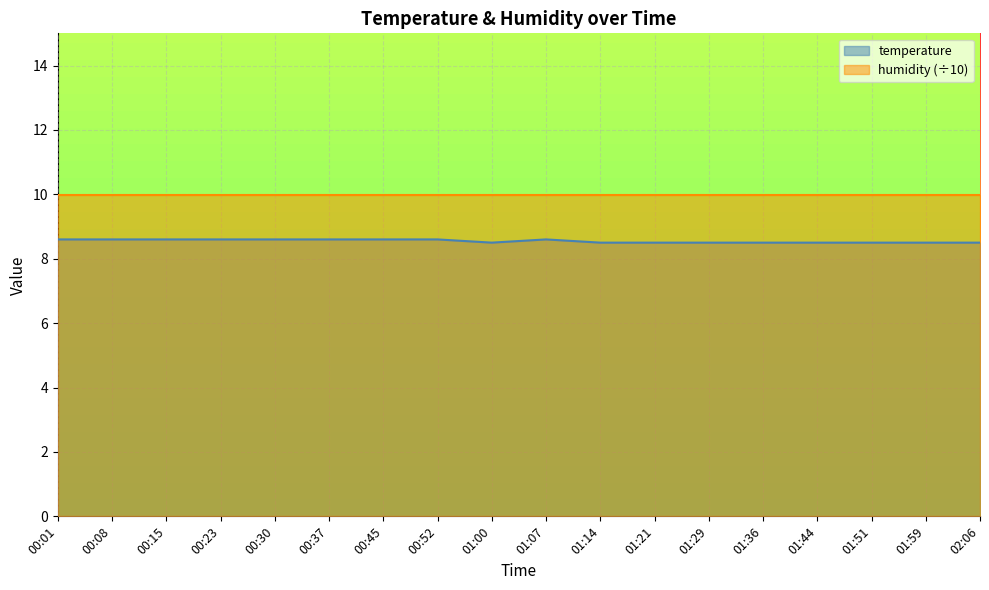

Where is the first local minimum?

01:00